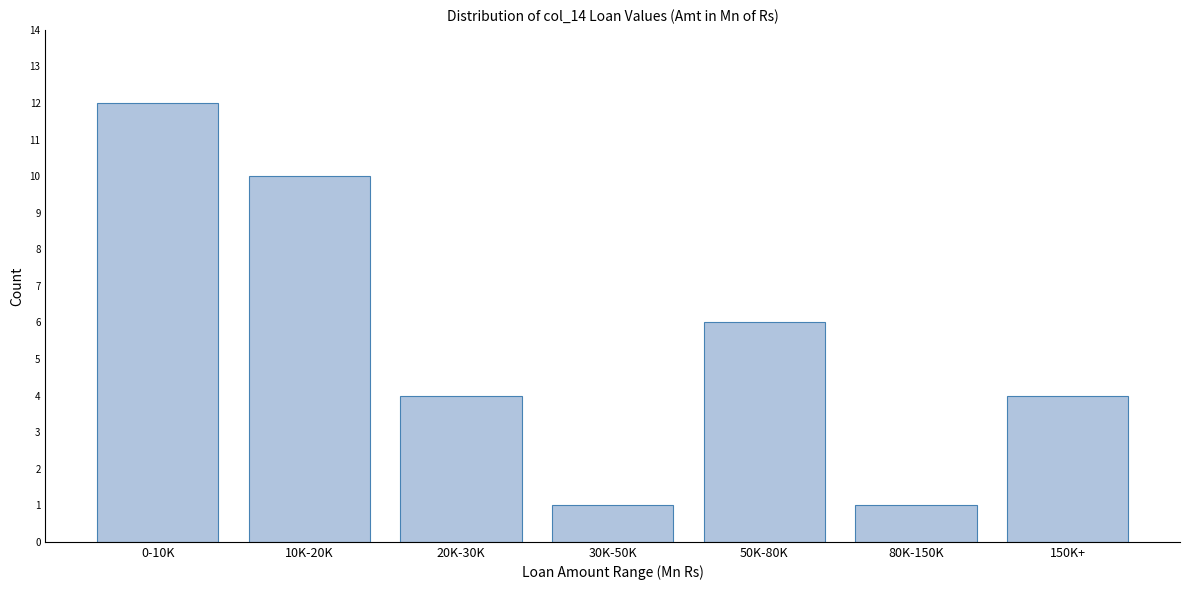

Reading right to left, what are all the values shown in this chart?

4	1	6	1	4	10	12